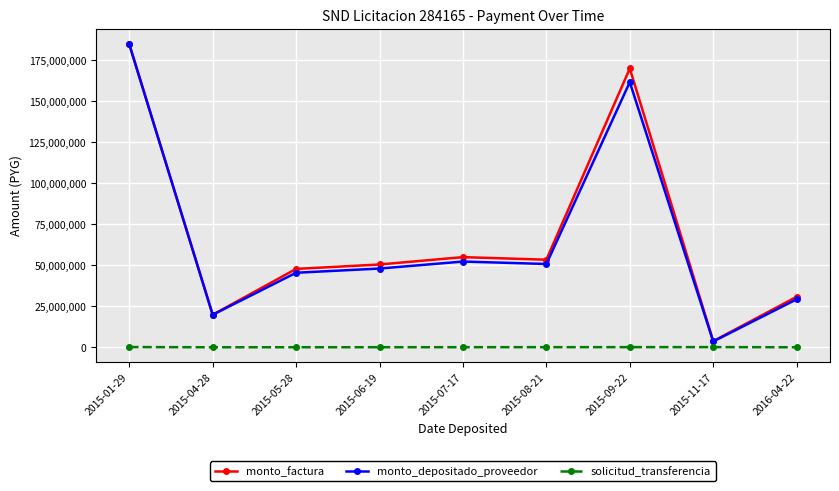

Which series has the largest total across all categories?

monto_factura